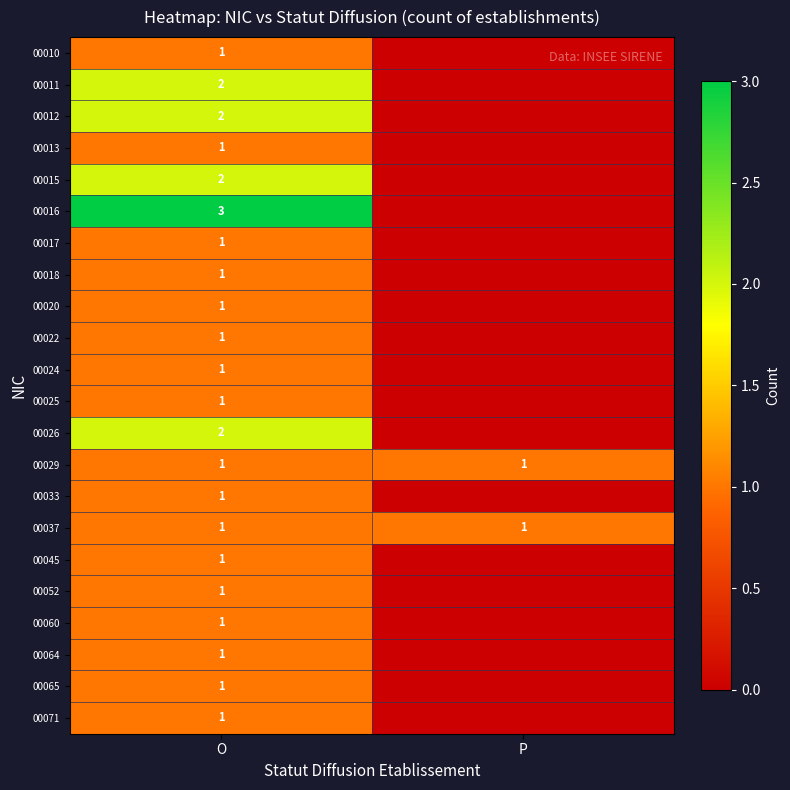

What is the total value across all series at O?

28